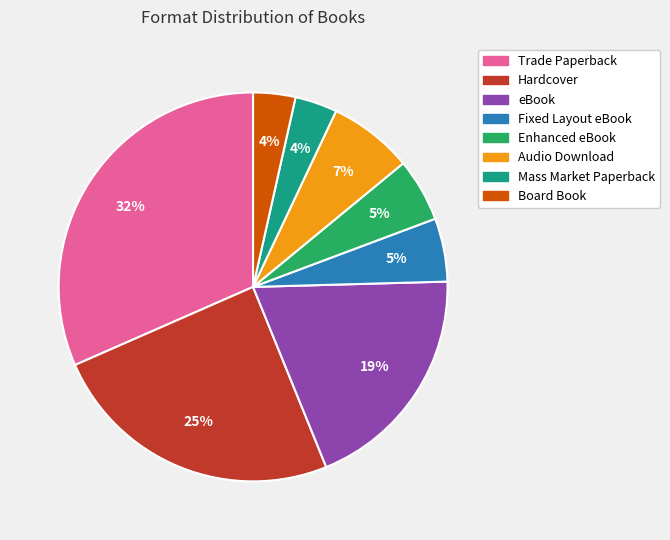

Is it true that Board Book is 4% of the pie?

True